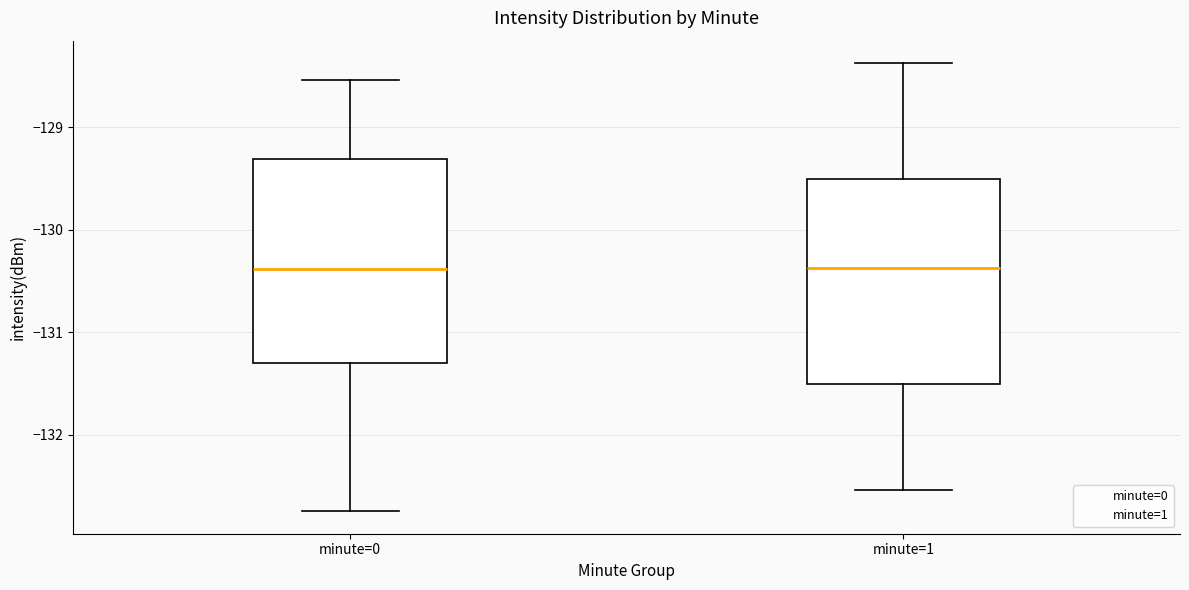

Where does the median line of the box for minute=0 sit on the y-axis? The values are not printed on the chart, so give them approximately, as read against the axis.

-130.4